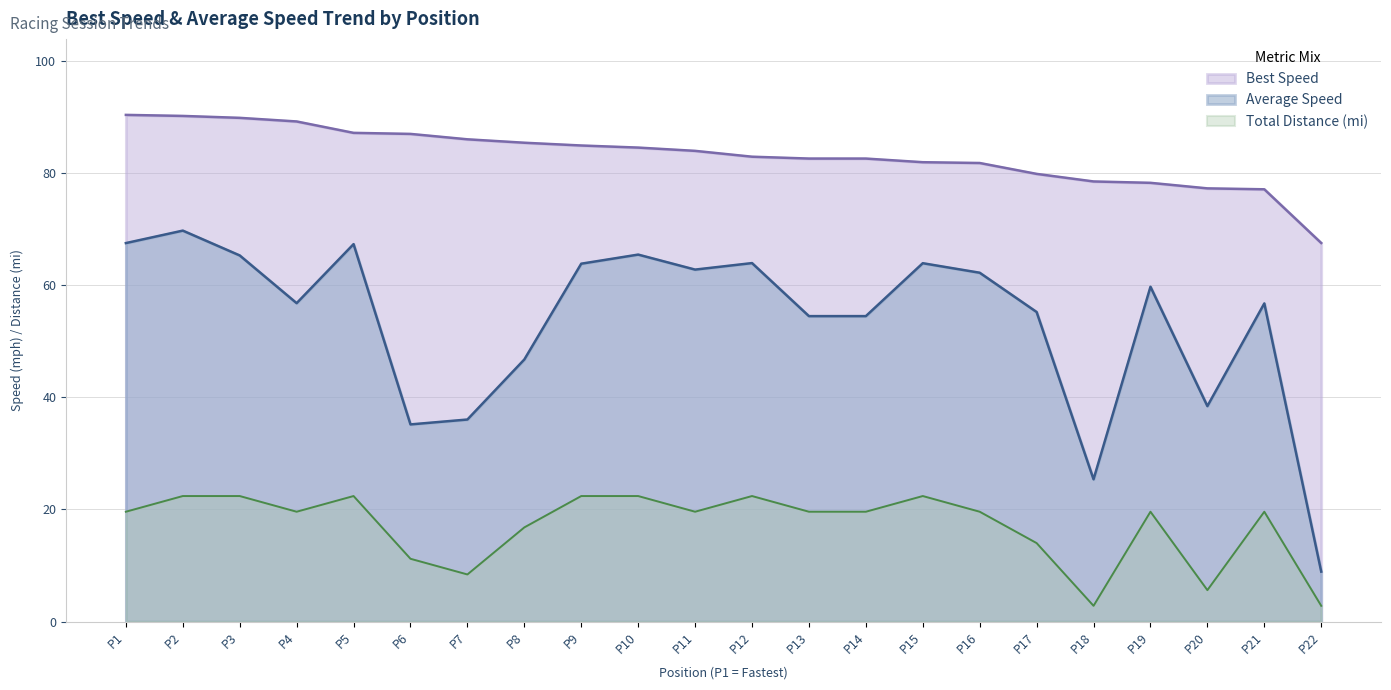

How many data points does each series have?

22